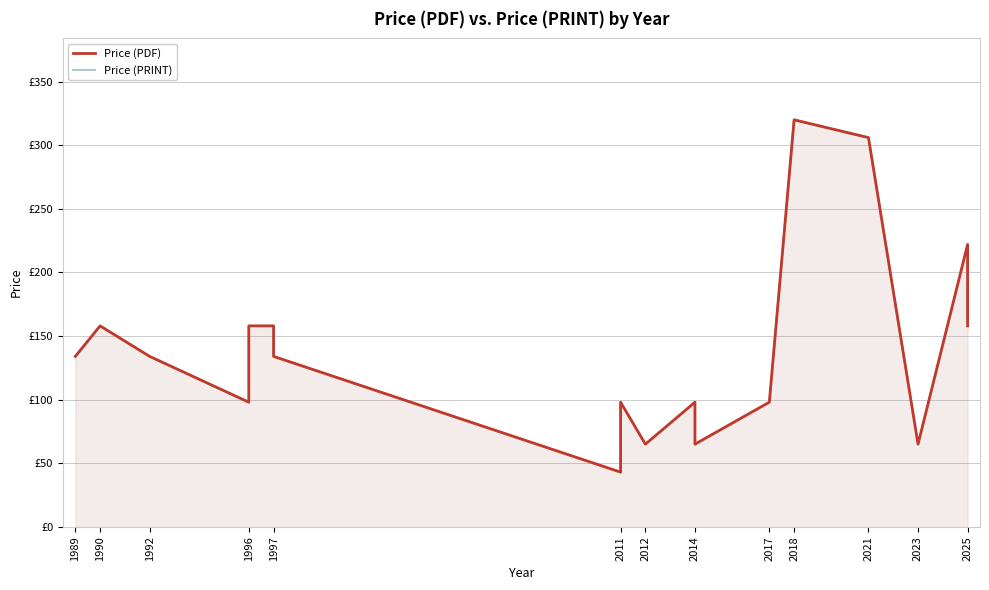

Which series has the largest total across all categories?

Price (PDF)